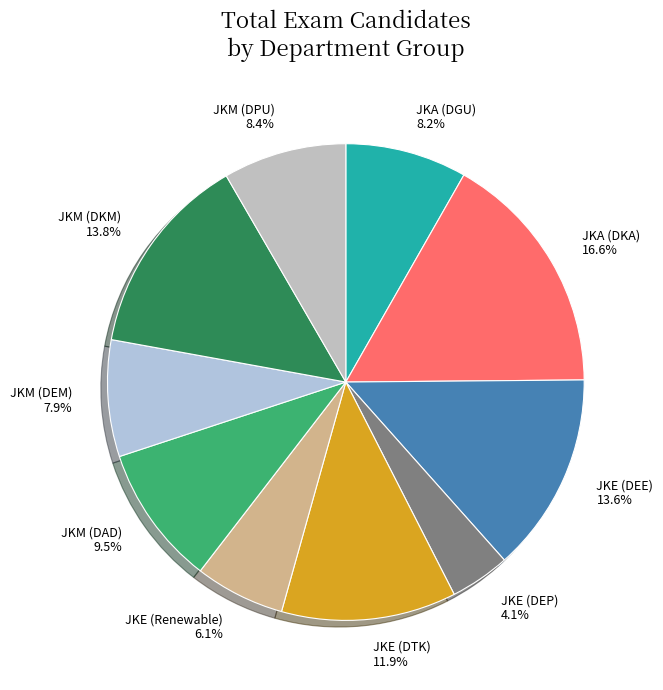

Between JKA (DKA) and JKE (DTK), which is larger?

JKA (DKA)